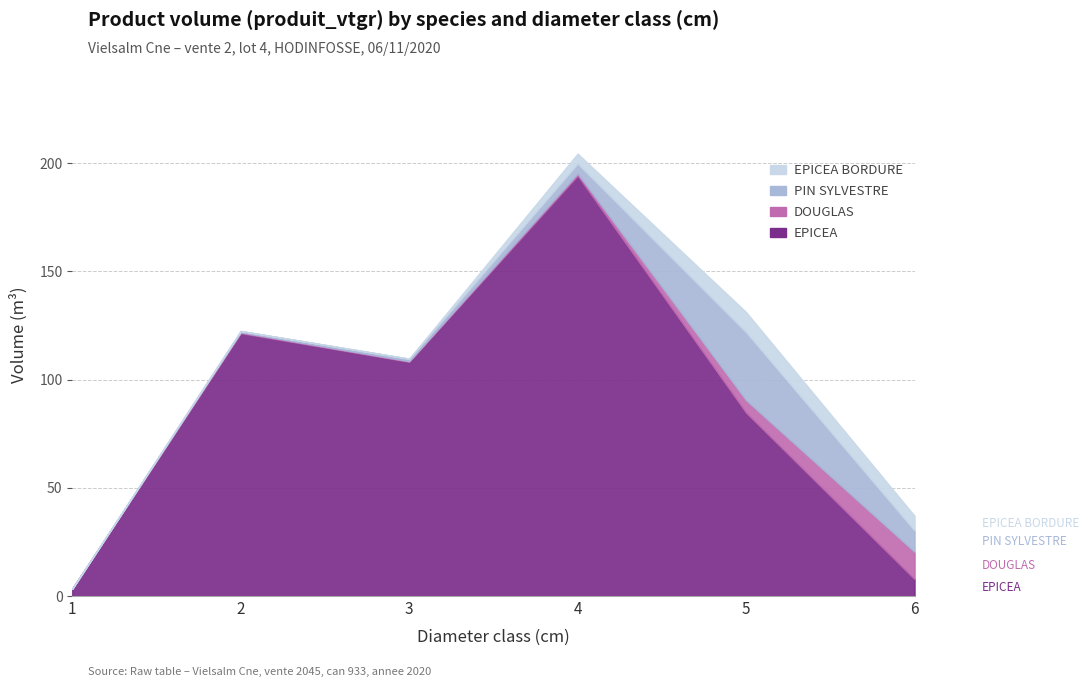

Between 3 and 5, which series saw the biggest shift?

PIN SYLVESTRE